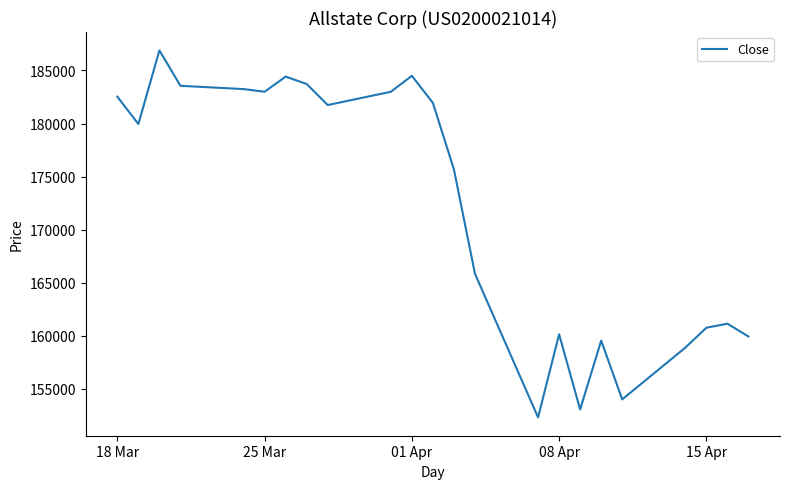

What is the minimum value shown in the chart?

152312